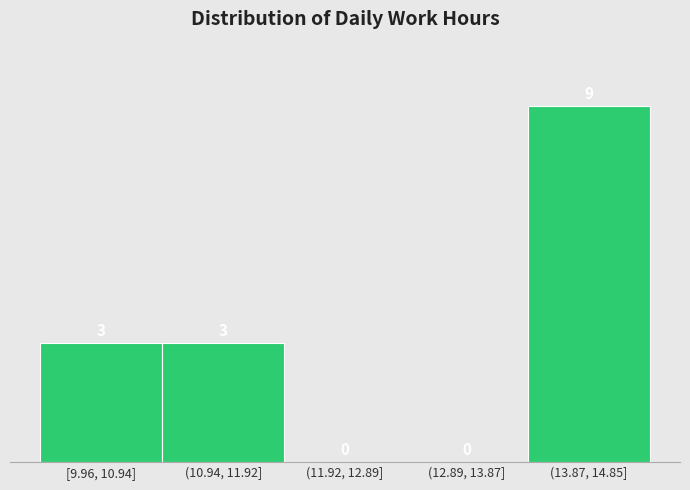

Reading right to left, extract all data points from this chart.

(13.87, 14.85]=9	(12.89, 13.87]=0	(11.92, 12.89]=0	(10.94, 11.92]=3	[9.96, 10.94]=3